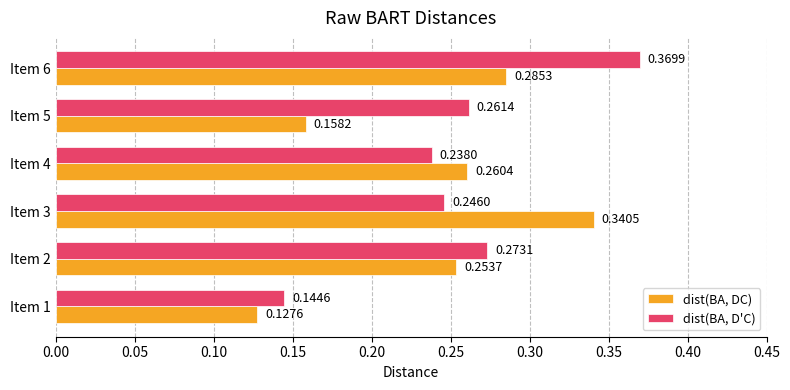

Which series changed the most between Item 3 and Item 6?

dist(BA, D'C)